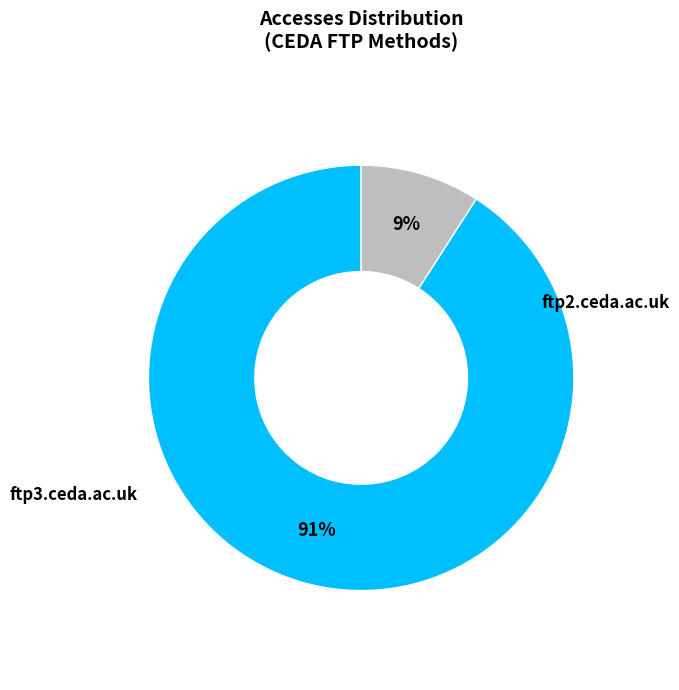

How many slices are in this pie chart?

2